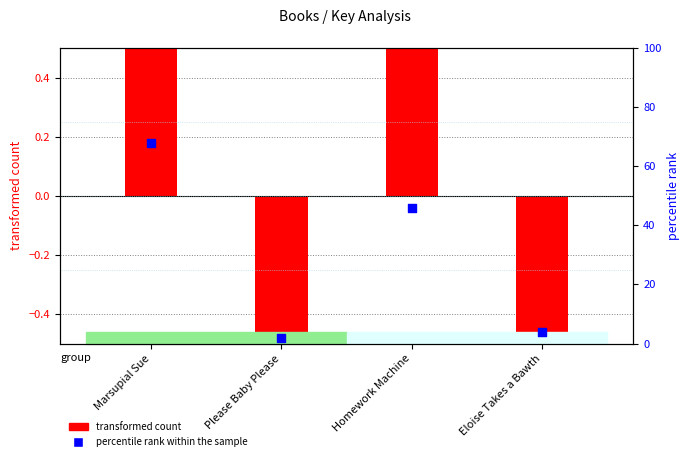

At how many categories does at least one series exceed 38?

2